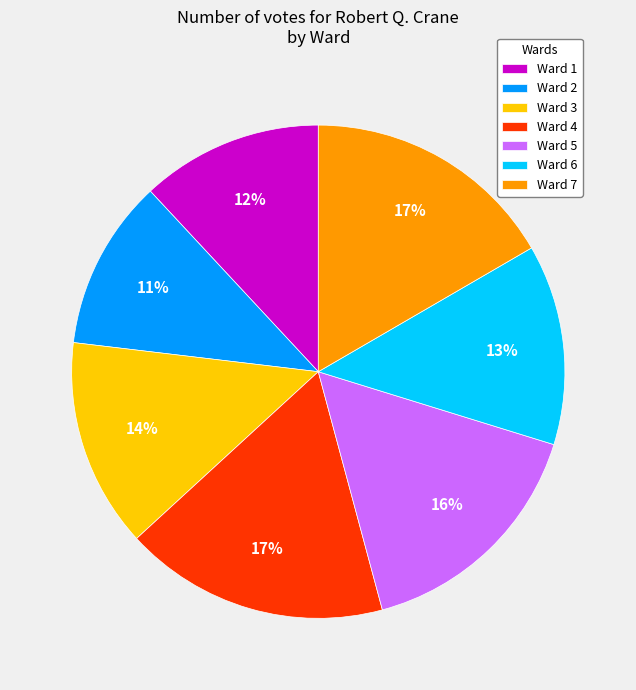

True or false: Ward 2 accounts for 2% of the total.

False